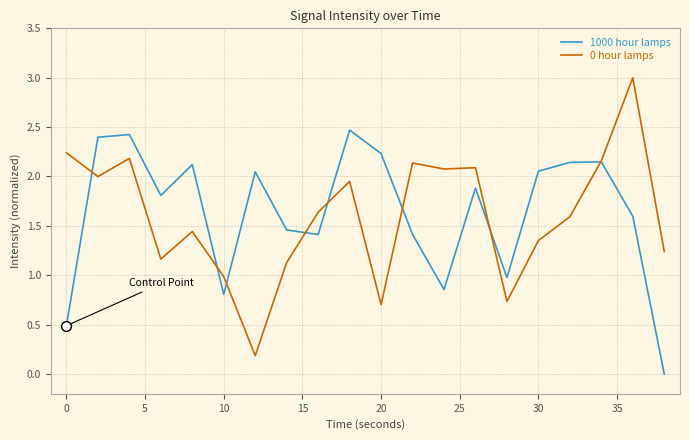

Rank the series by their maximum value, from highest to lowest.

0 hour lamps, 1000 hour lamps